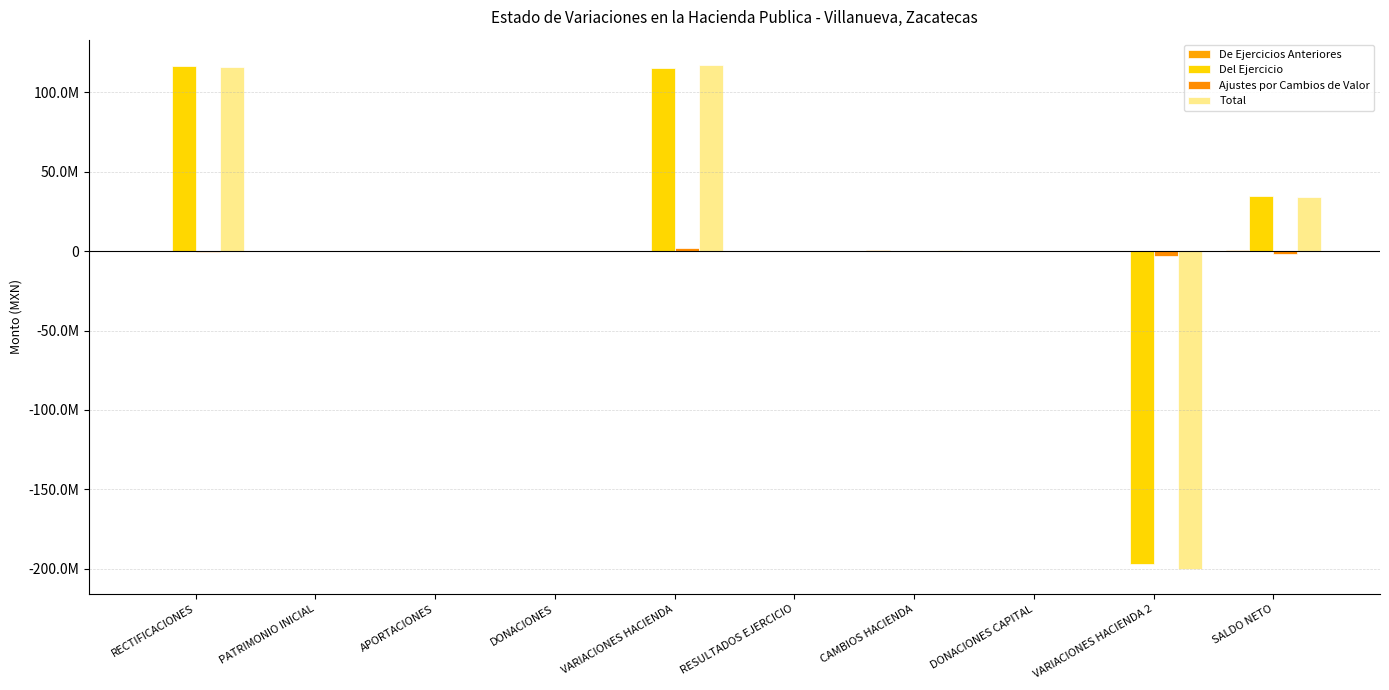

Does the chart contain stacked bars?

No